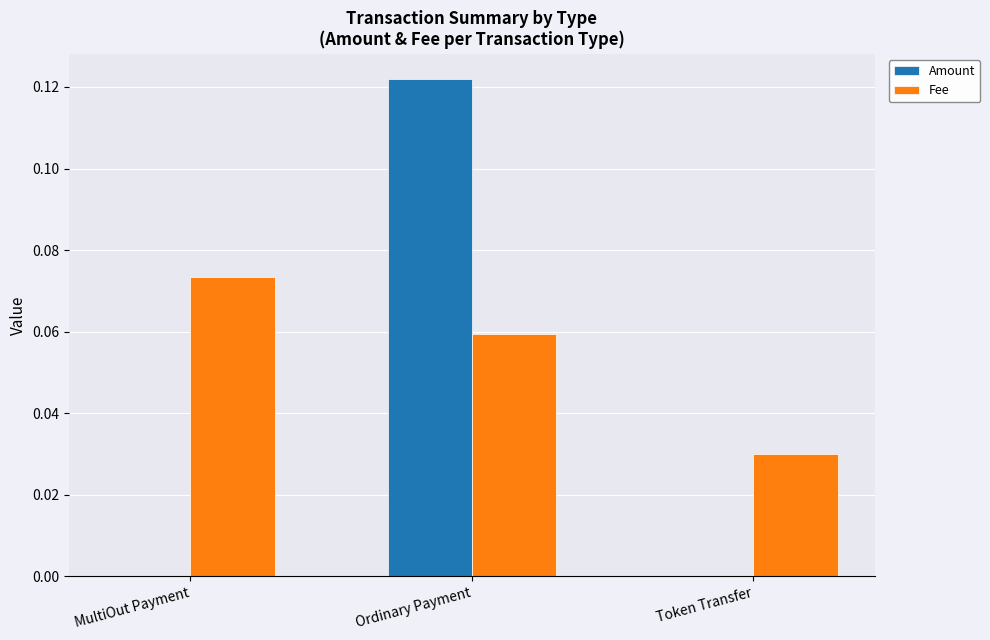

Is it true that Amount equals 0.0 at MultiOut Payment?

True